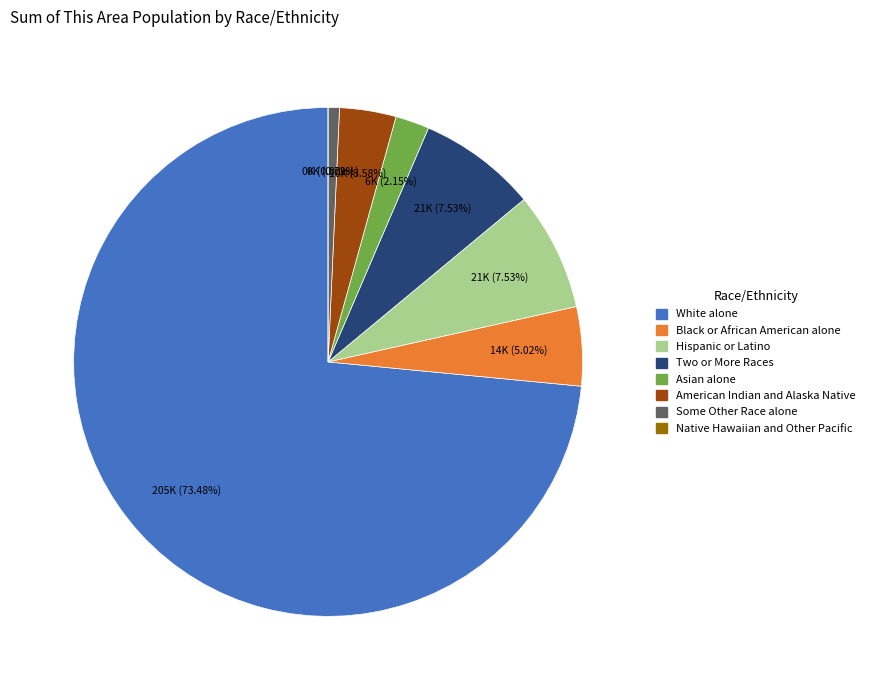

Which slice is the largest?

White alone